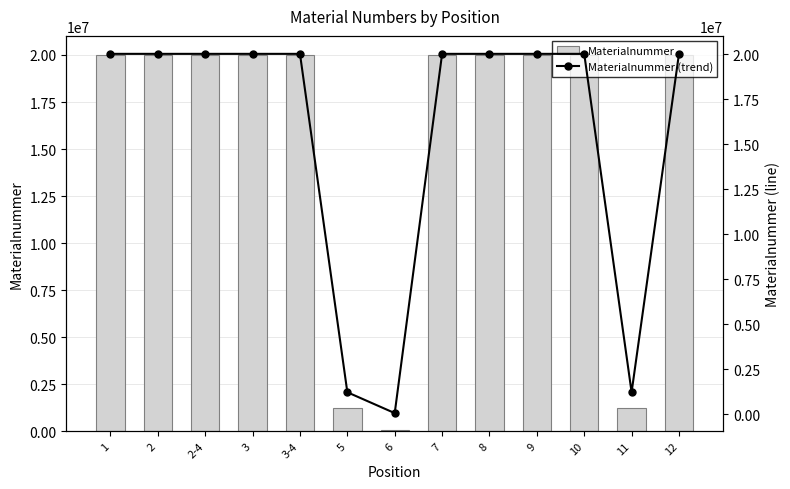

How many groups of bars are there?

13